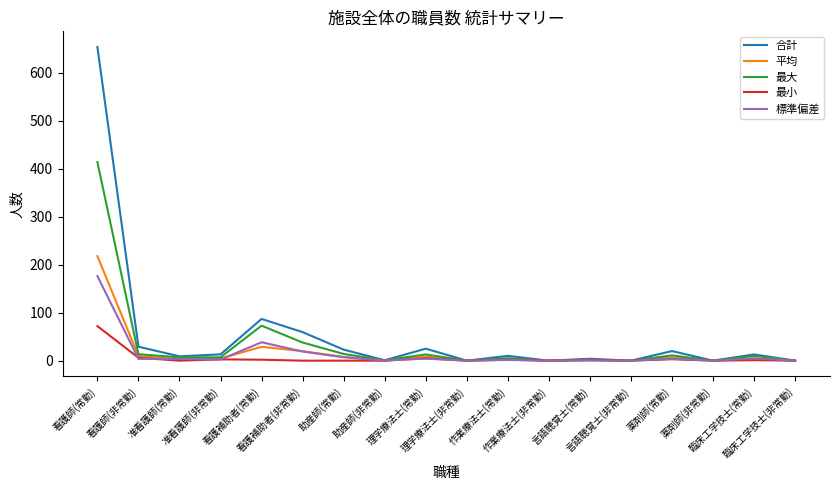

What is the difference between the 平均 values at 看護師(常勤) and 薬剤師(常勤)?

211.3